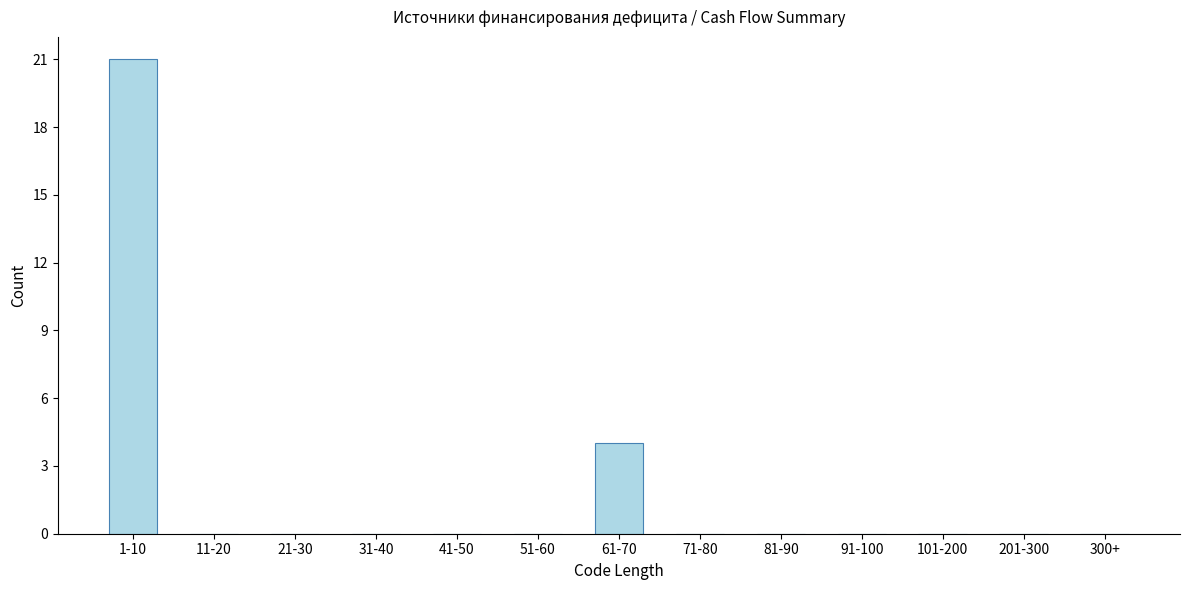

Reading left to right, list all the values displayed in this chart.

1-10=21	11-20=0	21-30=0	31-40=0	41-50=0	51-60=0	61-70=4	71-80=0	81-90=0	91-100=0	101-200=0	201-300=0	300+=0